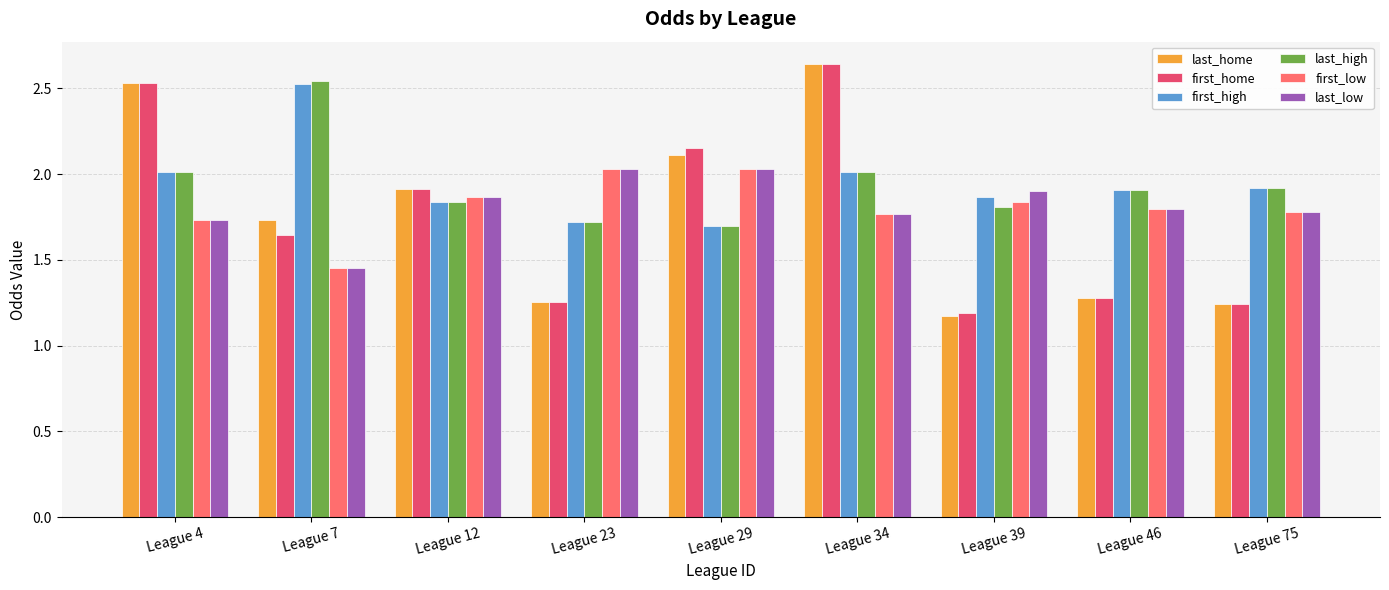

At how many categories does at least one series exceed 1?

9